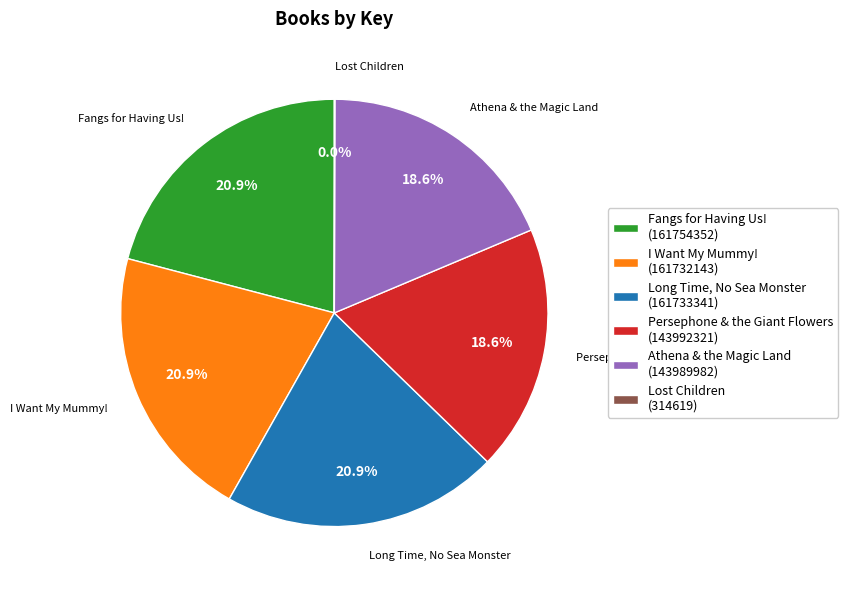

Is there any slice that represents more than half of the pie?

No